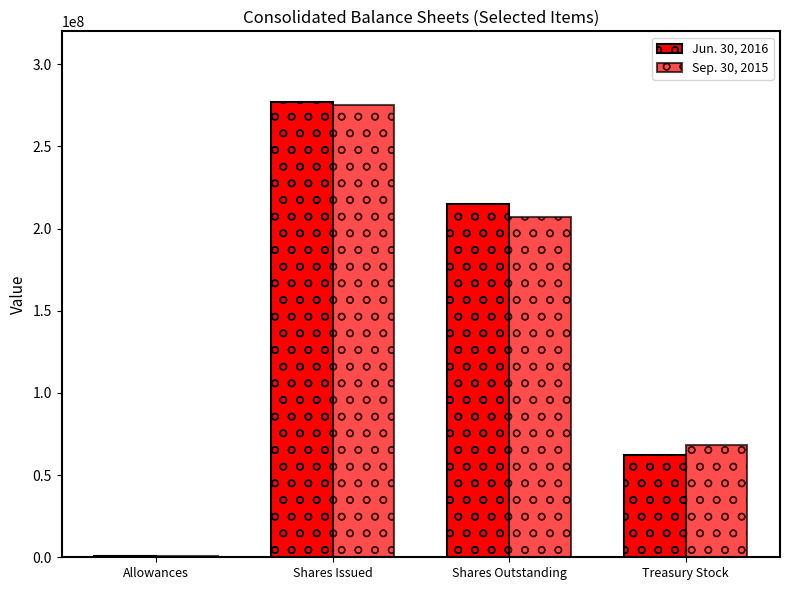

Reading left to right, list all the values displayed in this chart.

Jun. 30, 2016: Allowances=909533	Shares Issued=276977072	Shares Outstanding=214646806	Treasury Stock=62330266
Sep. 30, 2015: Allowances=899764	Shares Issued=274991824	Shares Outstanding=206891873	Treasury Stock=68099951